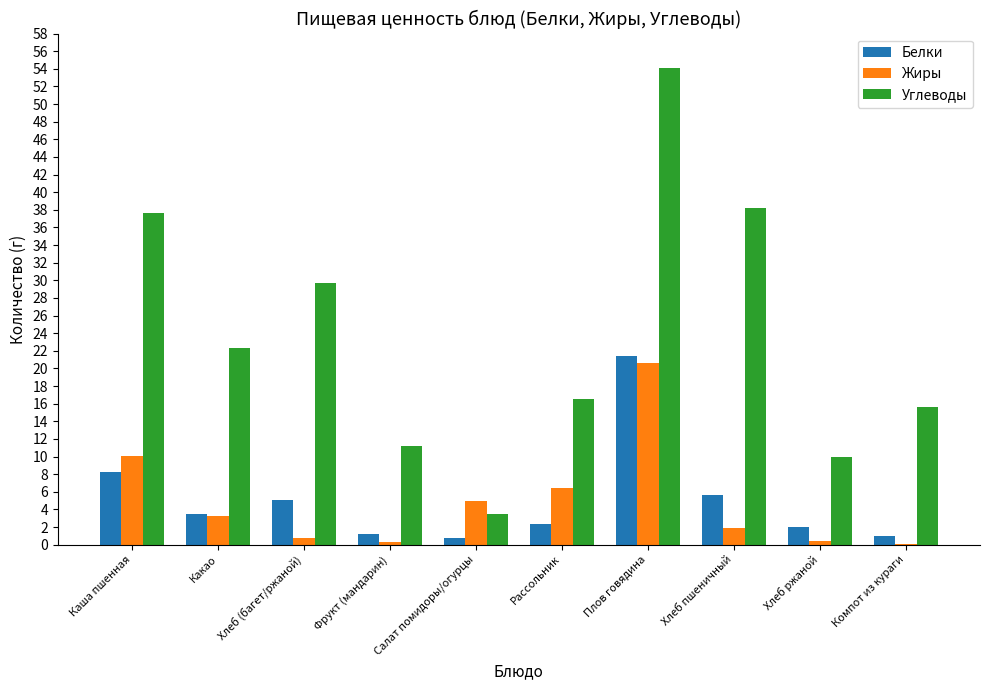

Which series has the widest spread of values?

Углеводы